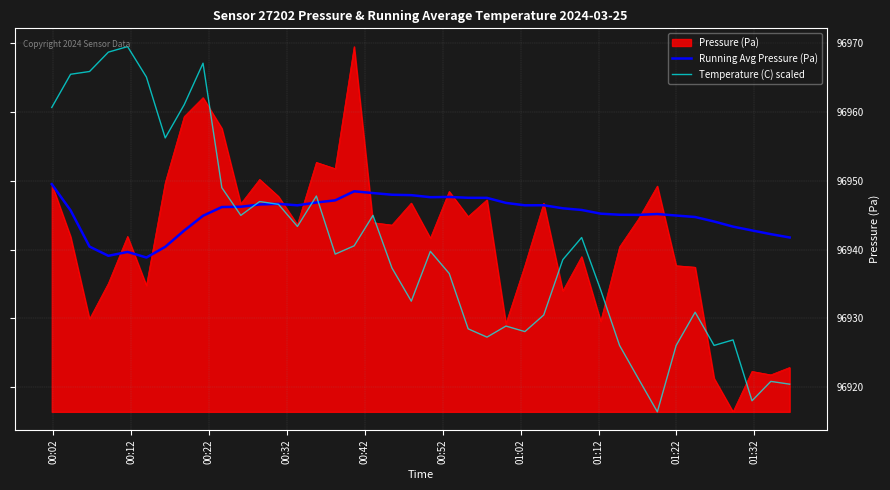

Which series has the largest total across all categories?

Running Avg Pressure (Pa)